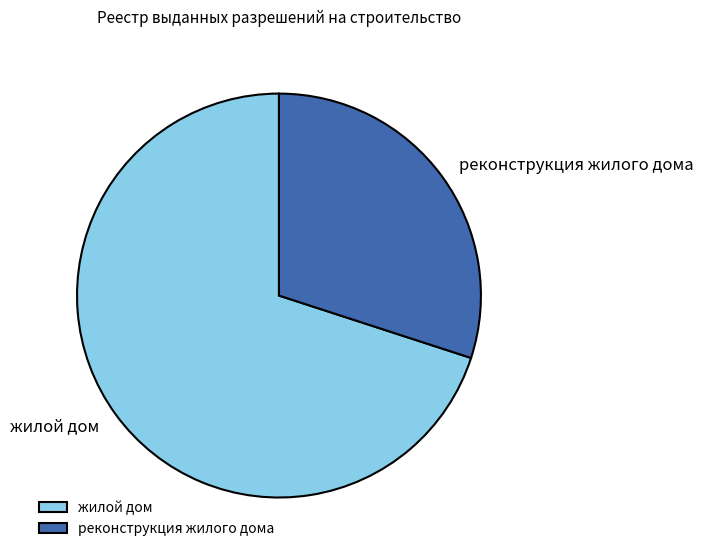

What is the ratio of the value at жилой дом to the value at реконструкция жилого дома?

2.3